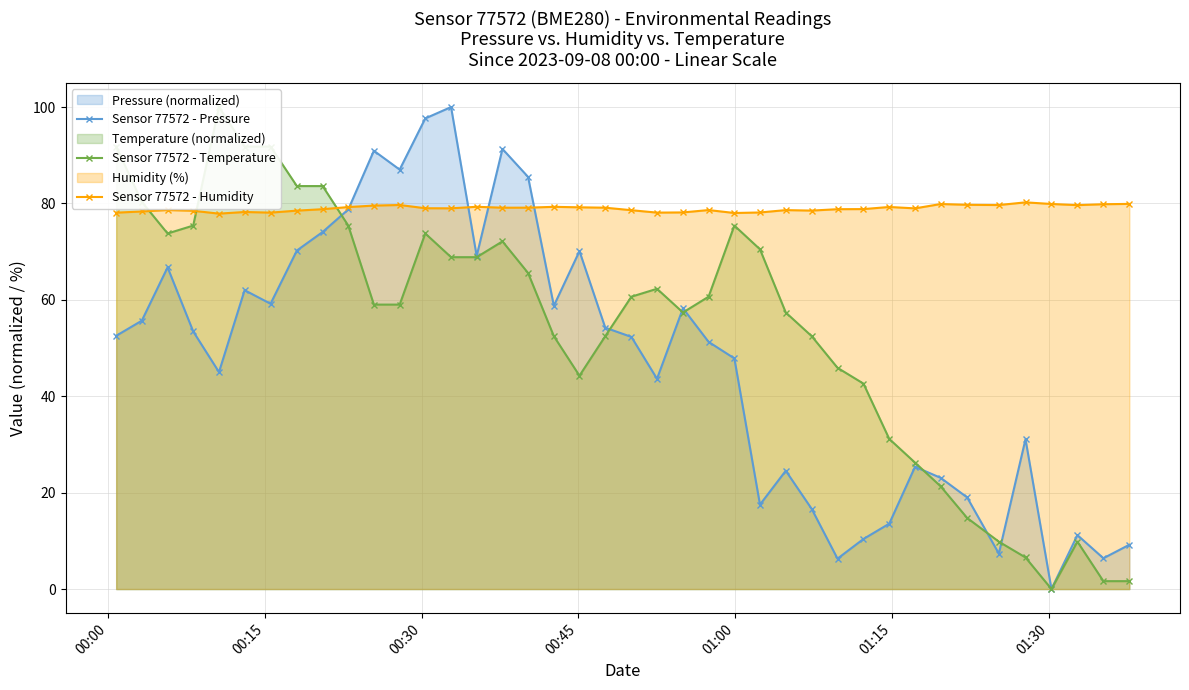

What is the value of the Sensor 77572 - Humidity point at the 28th from the left?

78.5